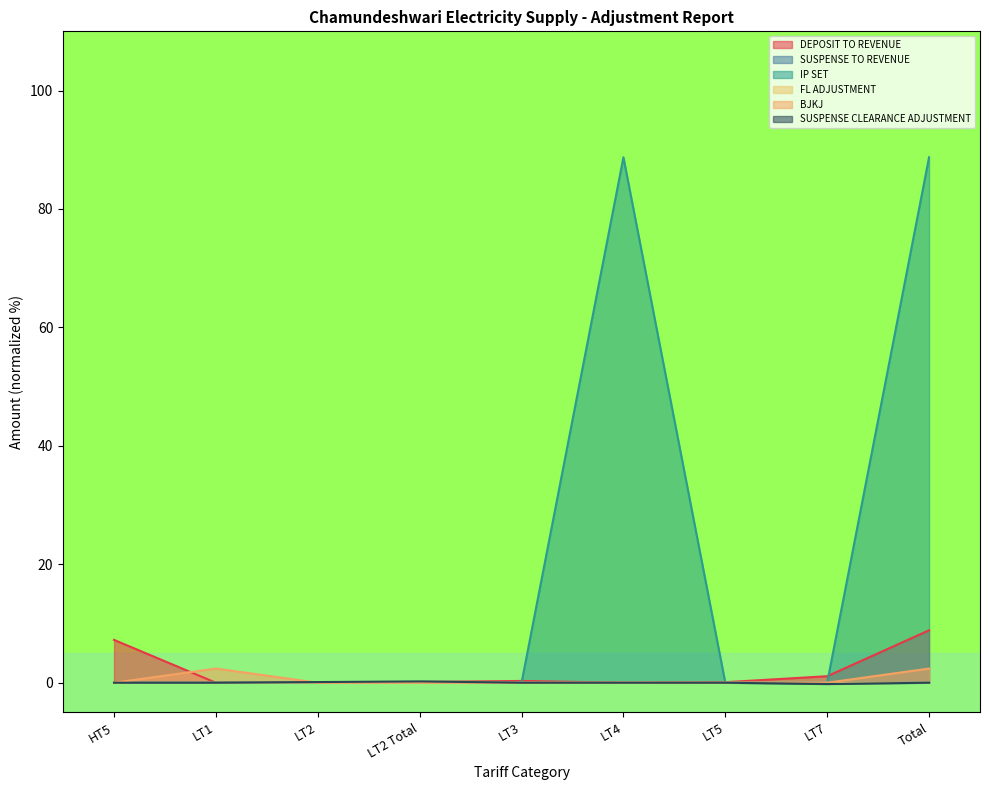

At which label is DEPOSIT TO REVENUE closest to 4?

LT7